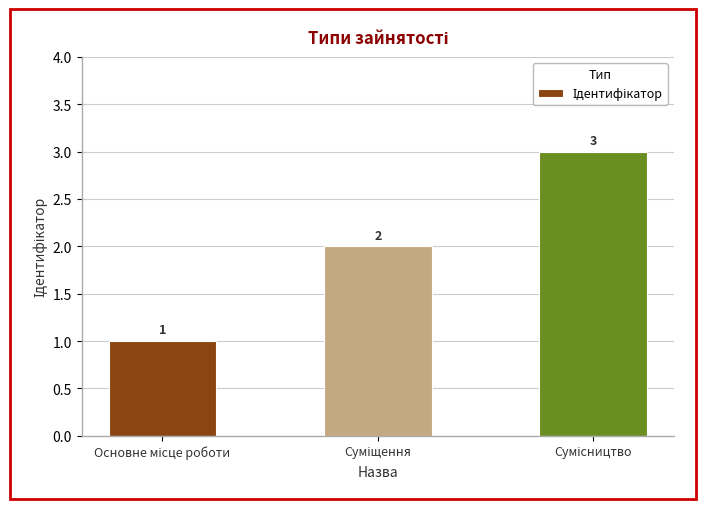

Count the values in the range 1 to 3.

3